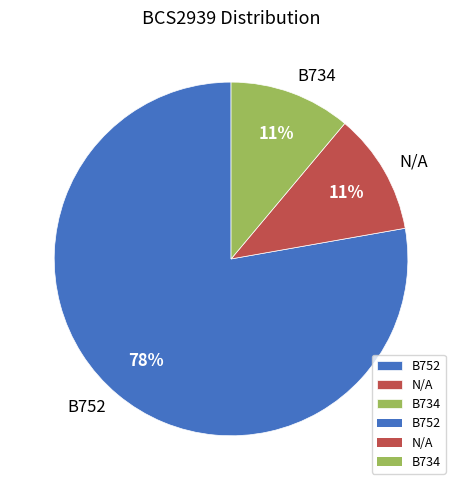

How many segments does this pie chart have?

3